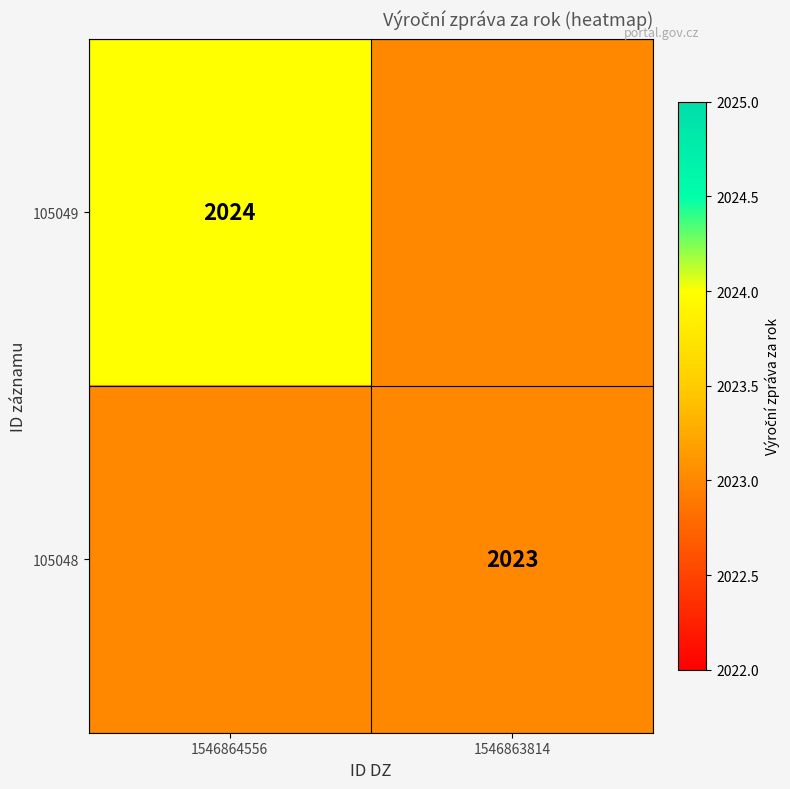

Is the value of 105049 at 1546864556 greater than the value of 105048 at 1546863814?

Yes